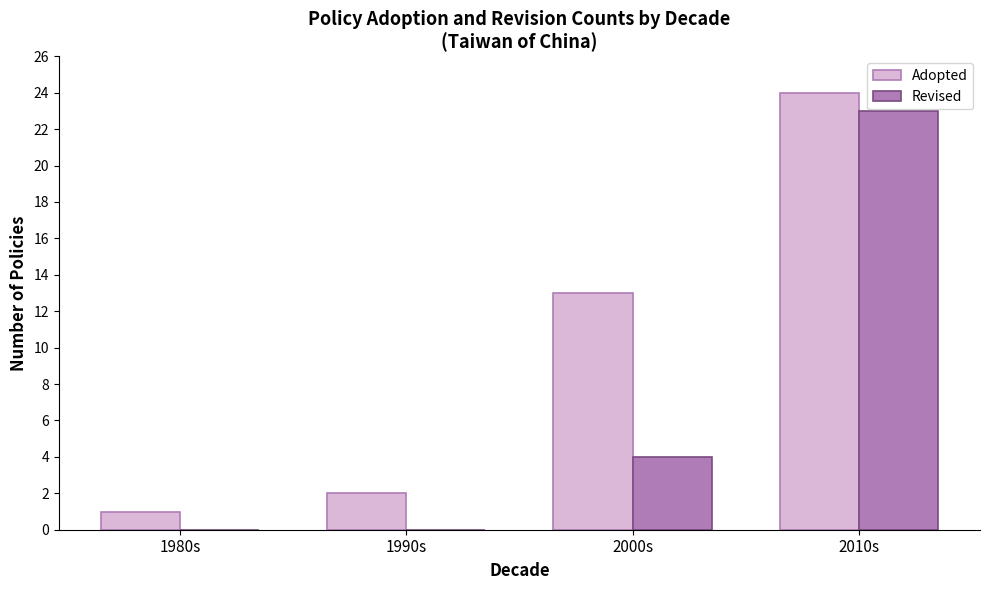

The Revised series shows 39 at 2010s. True or false?

False